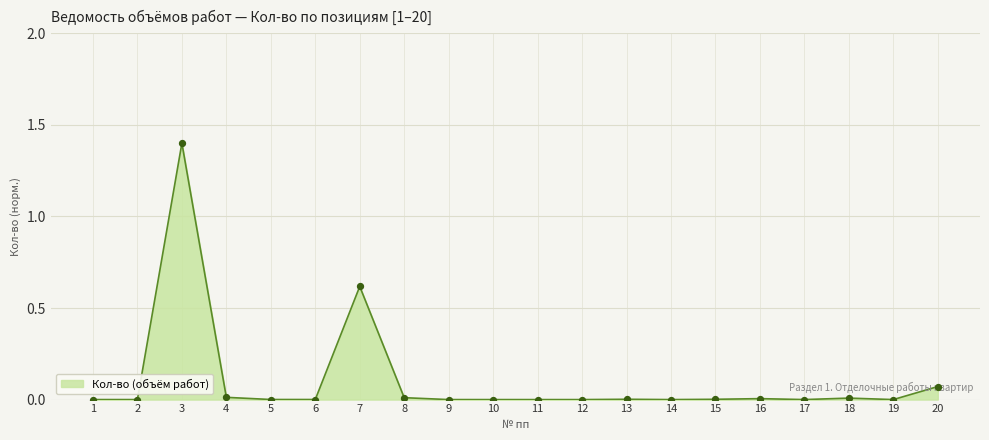

What is the change in value from 7 to 9?

-0.6